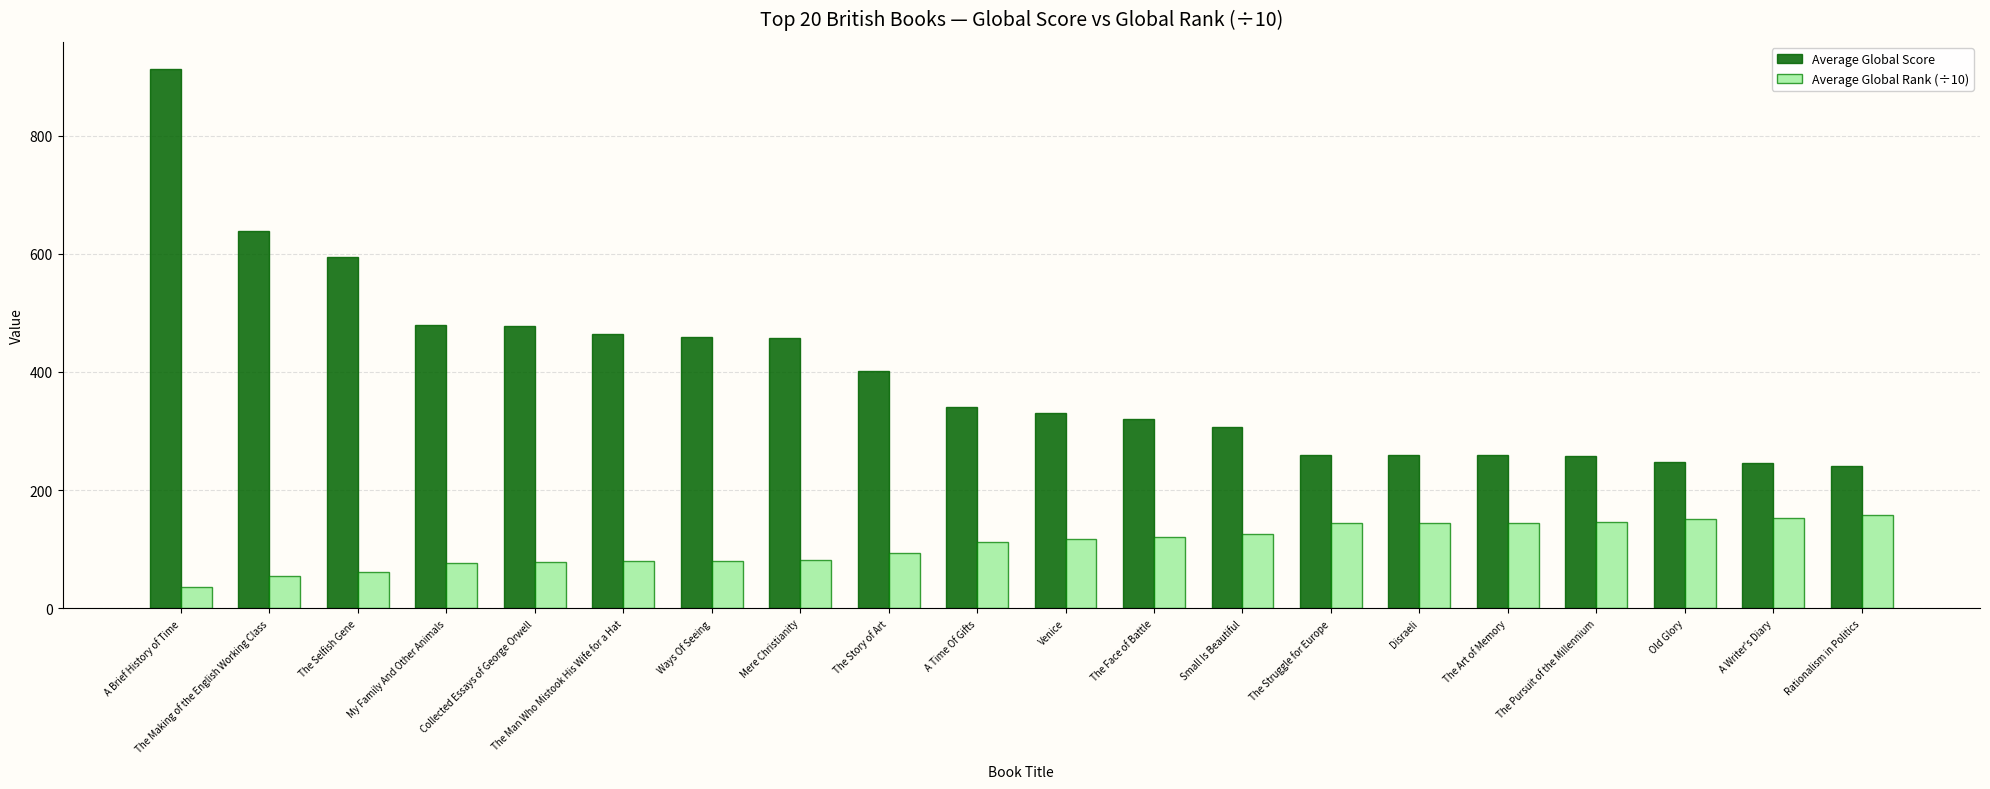

What position from the left is Ways Of Seeing?

7